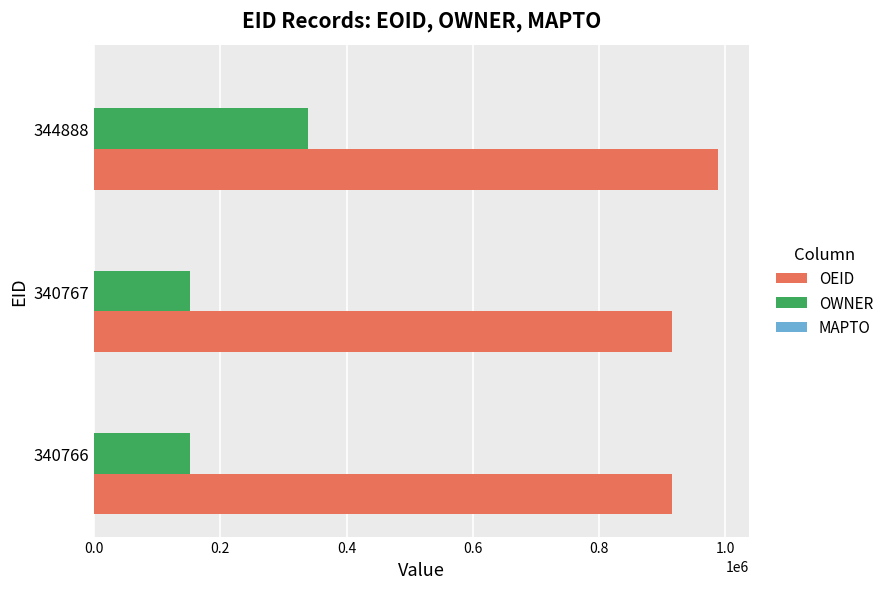

Which series has the largest range (max minus min)?

OWNER